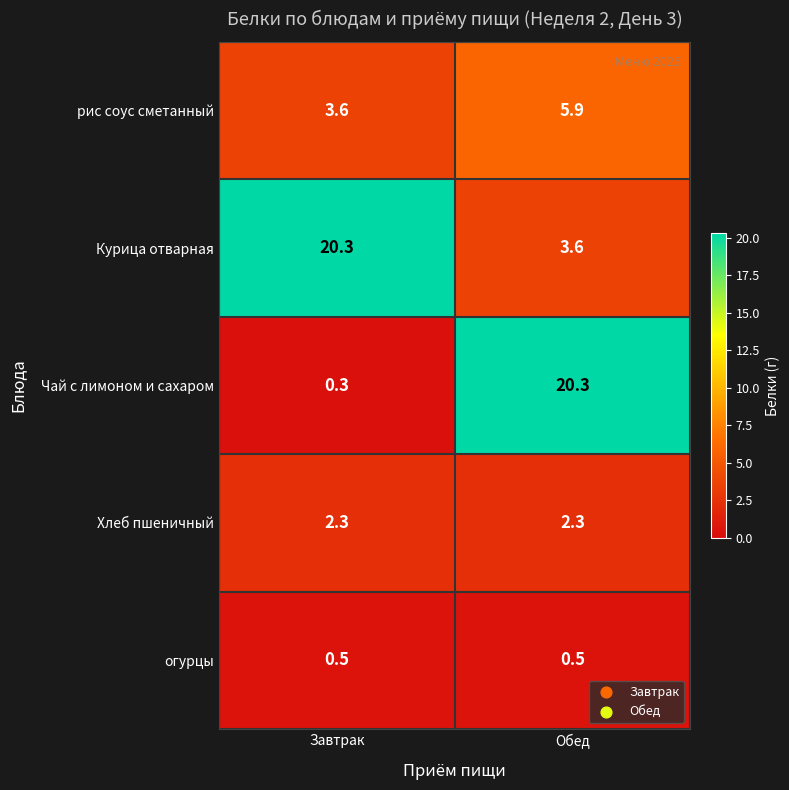

At which category does the chart reach its minimum across all series?

Завтрак